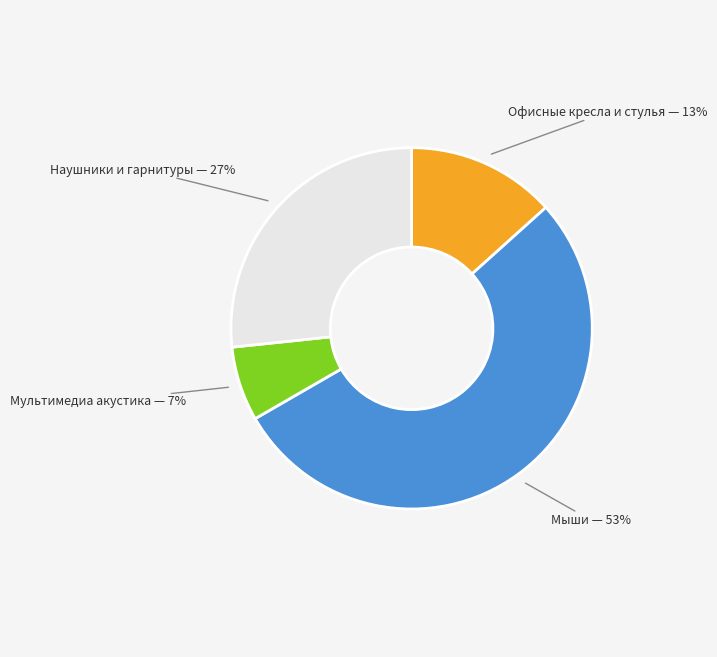

What percentage is the Офисные кресла и стулья slice, to the nearest percent?

13%